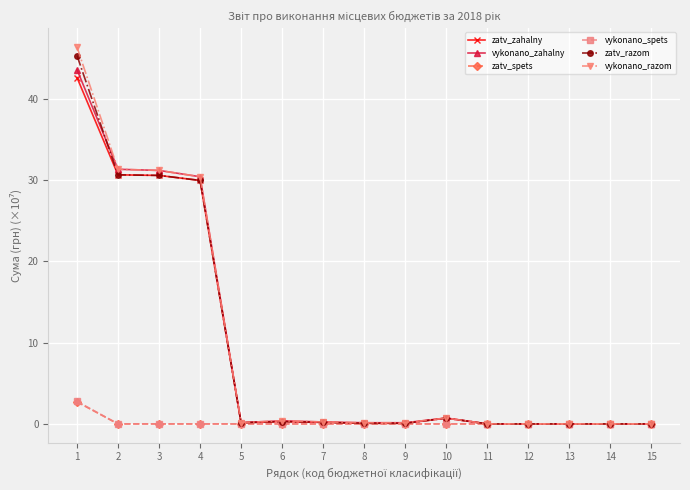

Count the number of categories in the chart.

15